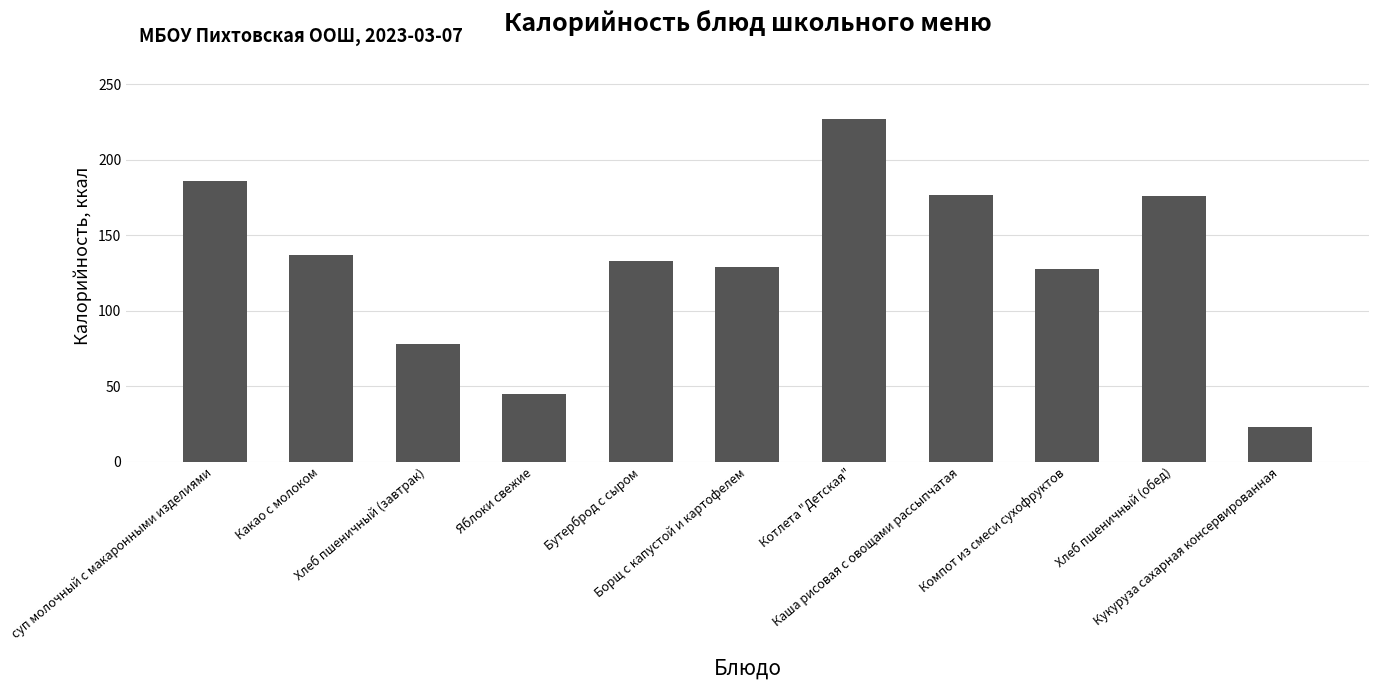

What is the change in value from Яблоки свежие to Котлета "Детская"?

+182